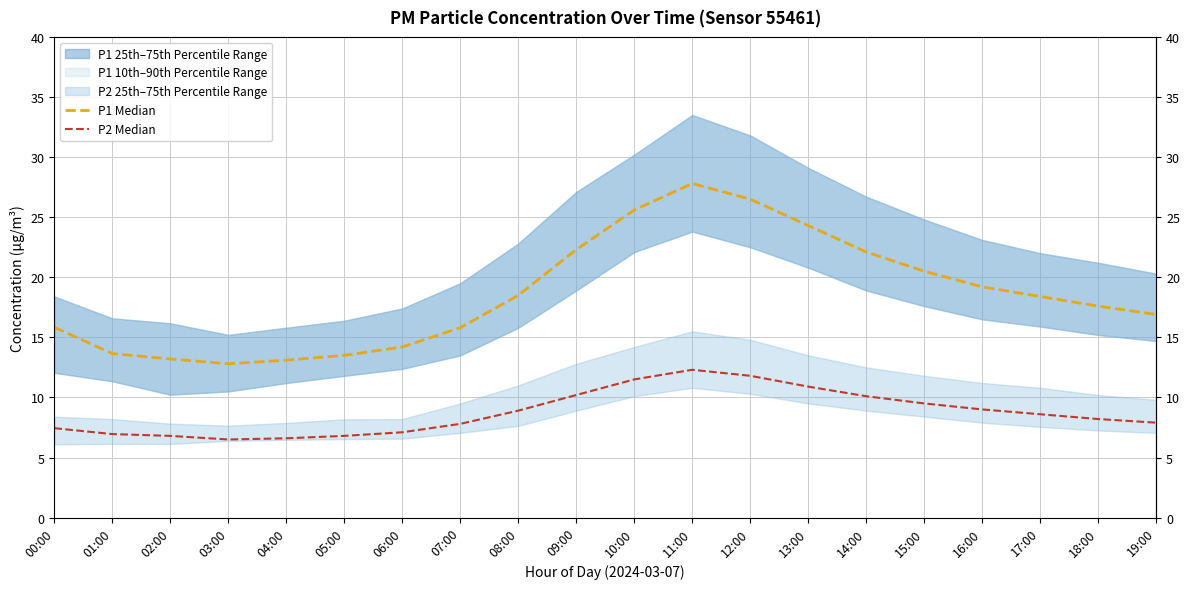

Reading left to right, what are all the values shown in this chart?

P1 Median: 15.8	13.7	13.2	12.8	13.1	13.5	14.2	15.8	18.5	22.3	25.6	27.8	26.5	24.3	22.1	20.5	19.2	18.4	17.6	16.9
P2 Median: 7.4	7.0	6.8	6.5	6.6	6.8	7.1	7.8	8.9	10.2	11.5	12.3	11.8	10.9	10.1	9.5	9.0	8.6	8.2	7.9